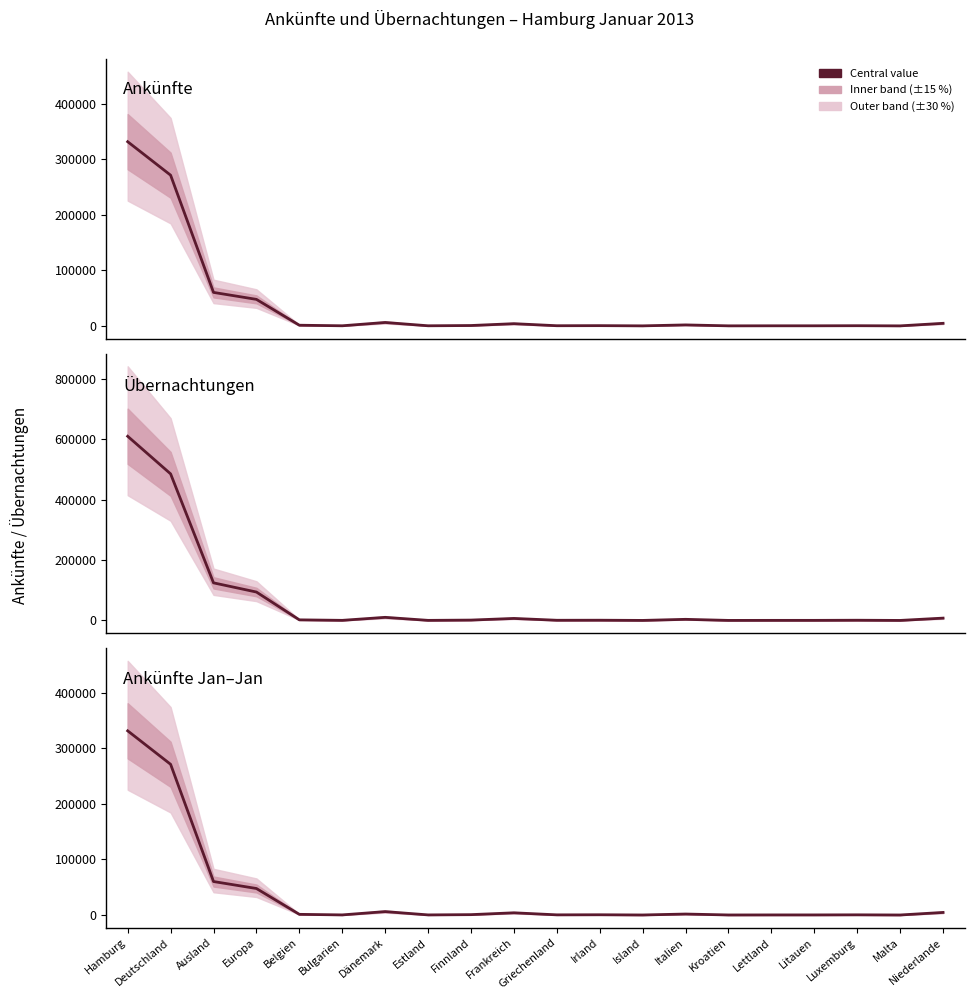

What is the value of the Ankünfte Jan–Jan point at the 2nd from the left?

271309